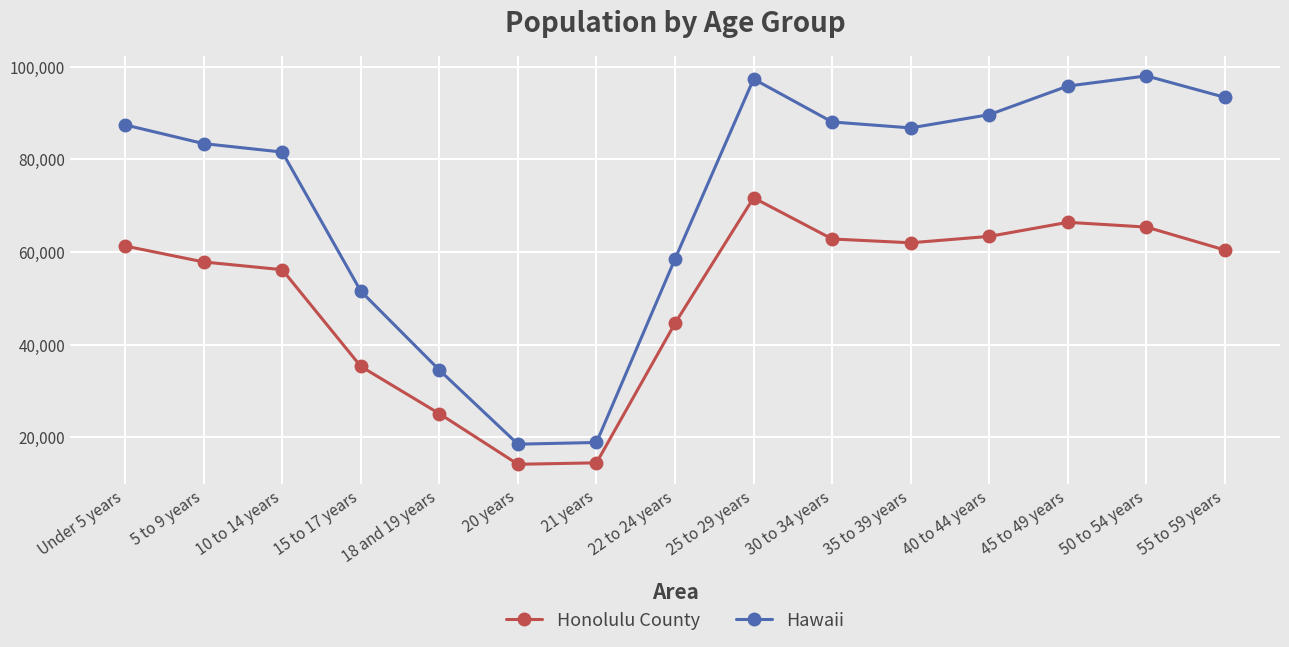

What is the difference between the second highest and second lowest values in the Hawaii series?

78449